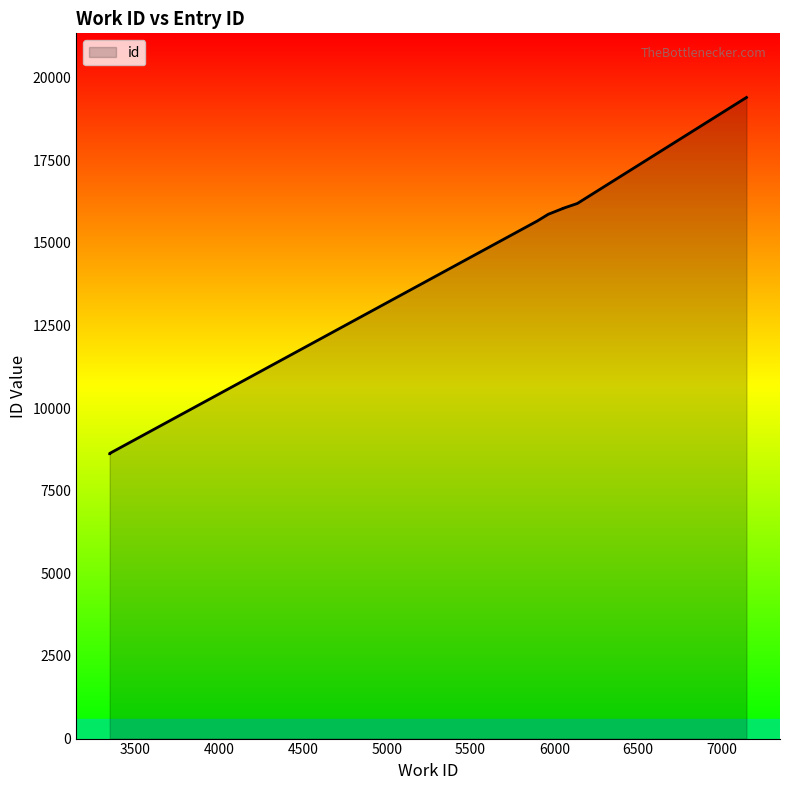

What is the change in value from 5899 to 6136?

+526